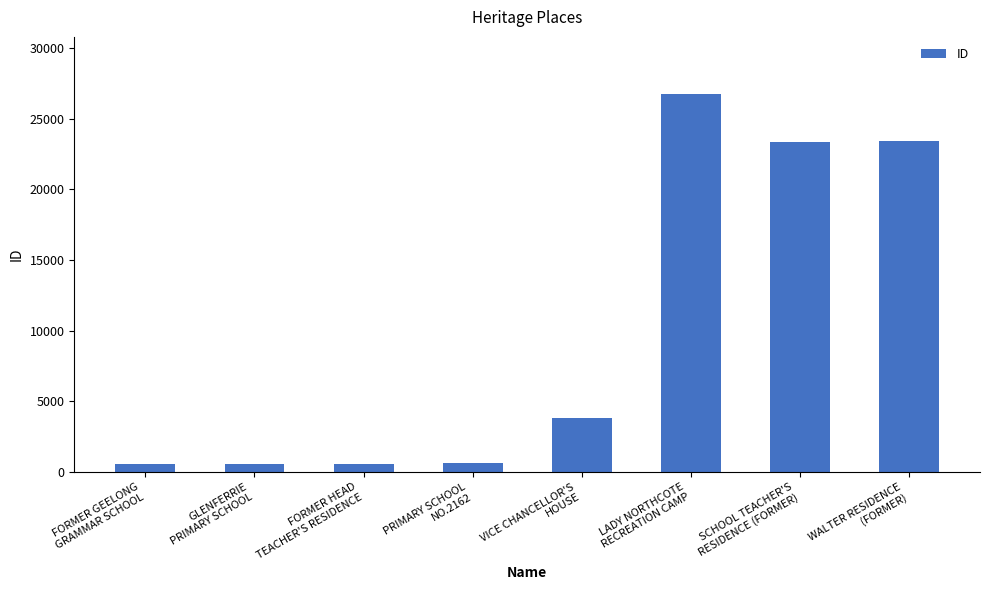

What is the maximum value shown in the chart?

26773